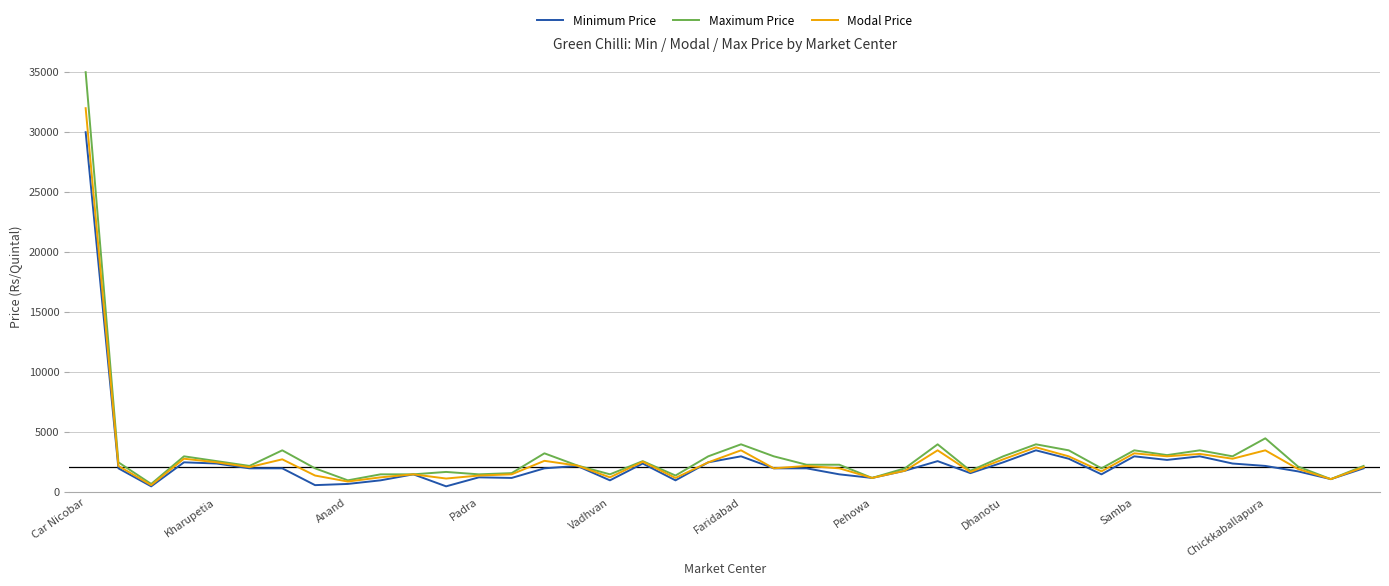

What is the greatest value displayed?

35000